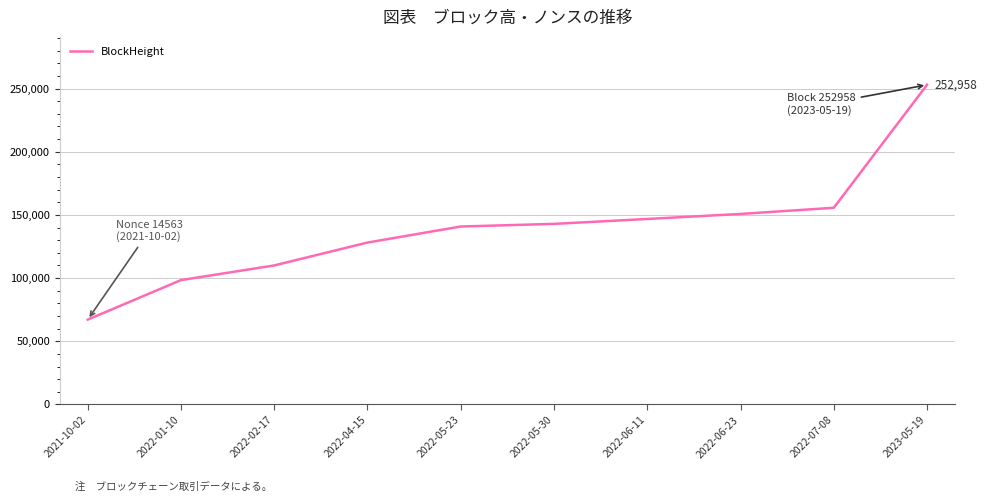

What is the maximum value shown in the chart?

252958